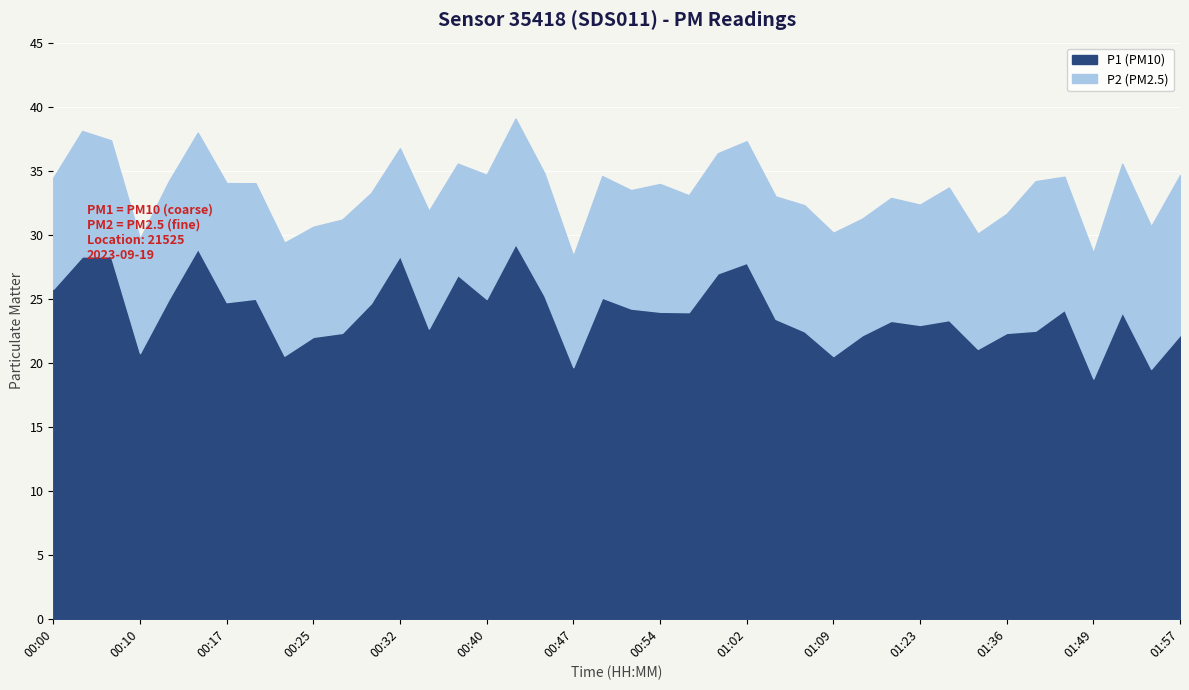

Reading left to right, extract all data points from this chart.

P2: 8.7	9.8	9.1	8.9	9.2	9.1	9.3	9.0	8.8	8.6	8.8	8.6	8.4	9.2	8.7	9.7	9.8	9.6	8.7	9.5	9.2	10.0	9.1	9.4	9.5	9.6	9.8	9.6	9.1	9.6	9.4	10.3	9.0	9.3	11.7	10.4	9.8	11.6	11.1	12.5
P1: 25.8	28.3	28.3	20.8	25.0	28.9	24.7	25.0	20.6	22.0	22.3	24.6	28.4	22.7	26.9	25.0	29.3	25.2	19.6	25.1	24.2	24.0	23.9	27.0	27.8	23.4	22.4	20.5	22.1	23.3	22.9	23.3	21.1	22.3	22.5	24.1	18.8	23.9	19.5	22.2